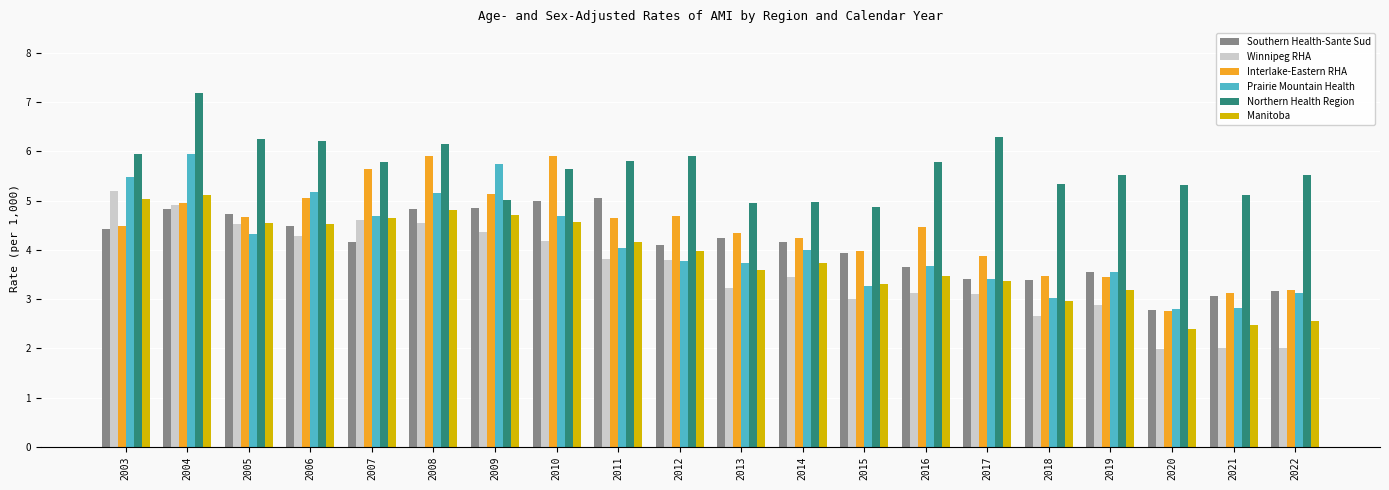

Where does the Interlake-Eastern RHA series first go above 4?

2003